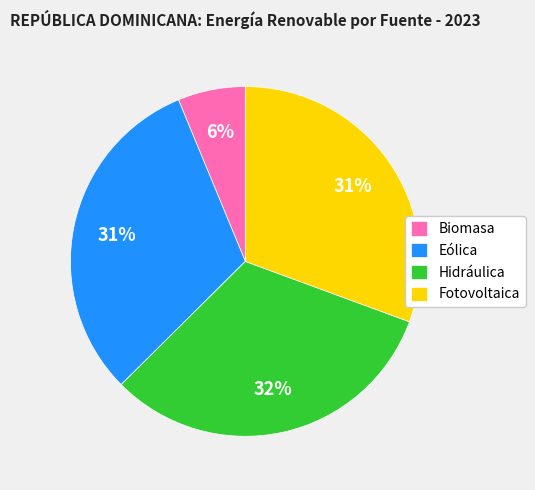

Is Hidráulica the majority of the pie?

No